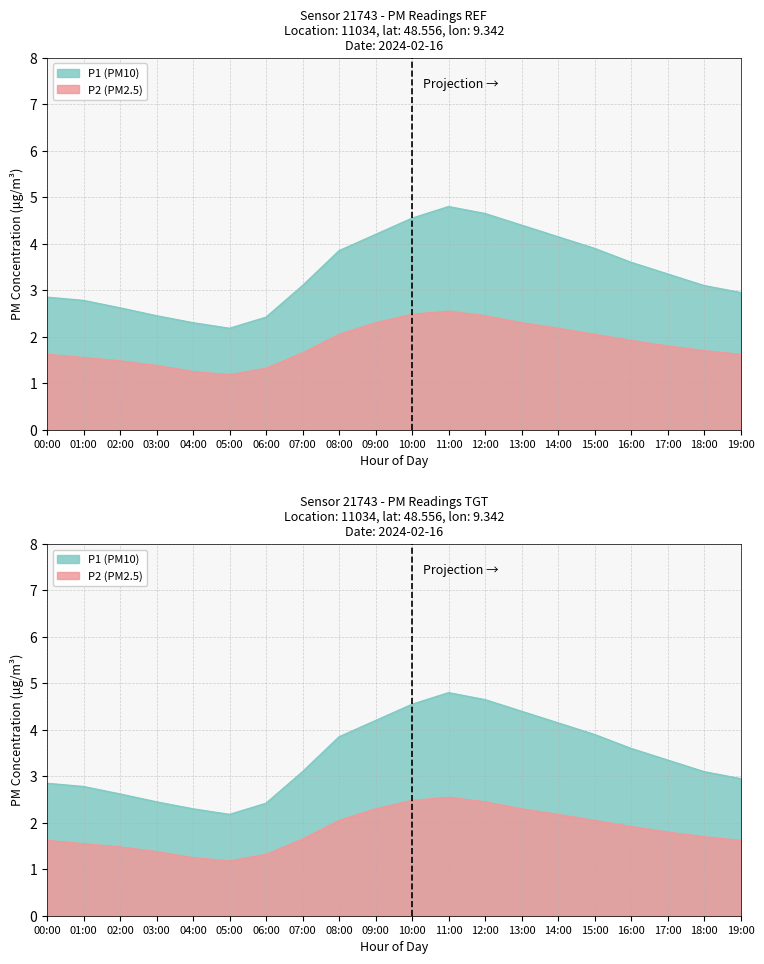

What is the difference between the second highest and minimum values in the P2 series?

1.3